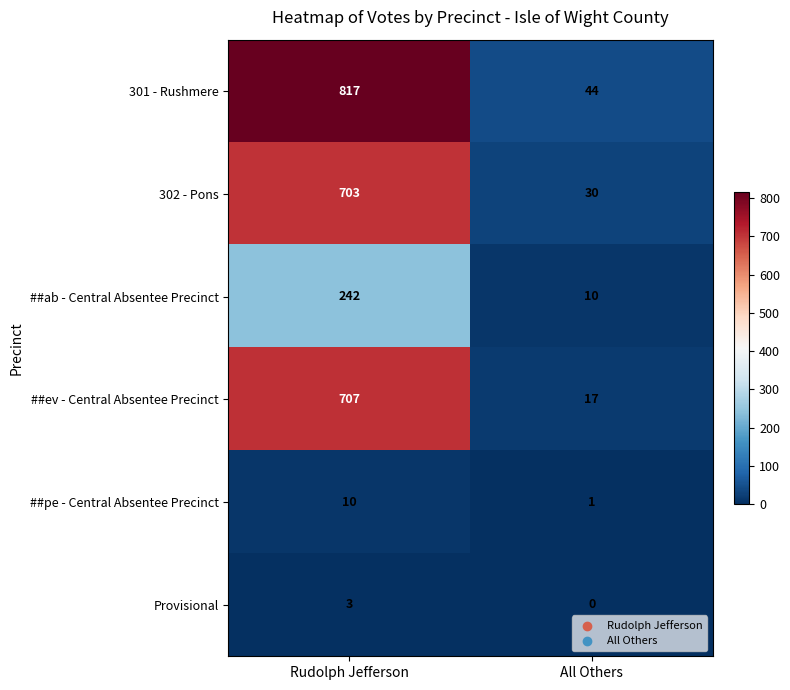

Between Rudolph Jefferson and All Others, which series saw the biggest shift?

301 - Rushmere